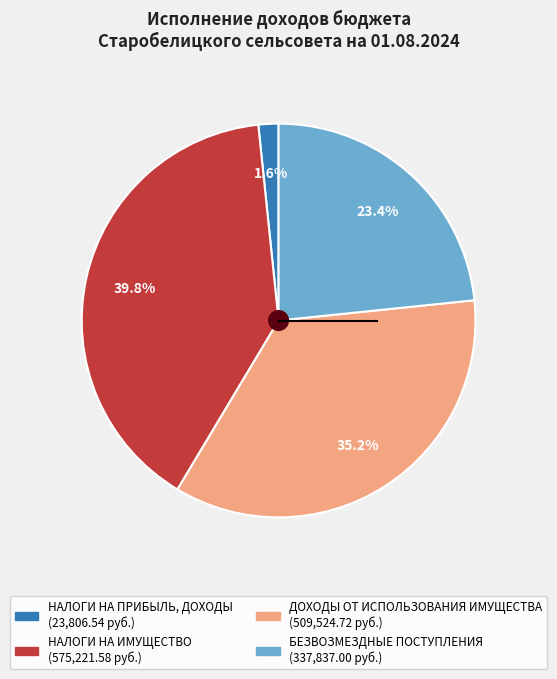

To the nearest percent, what portion does НАЛОГИ НА ИМУЩЕСТВО represent?

40%